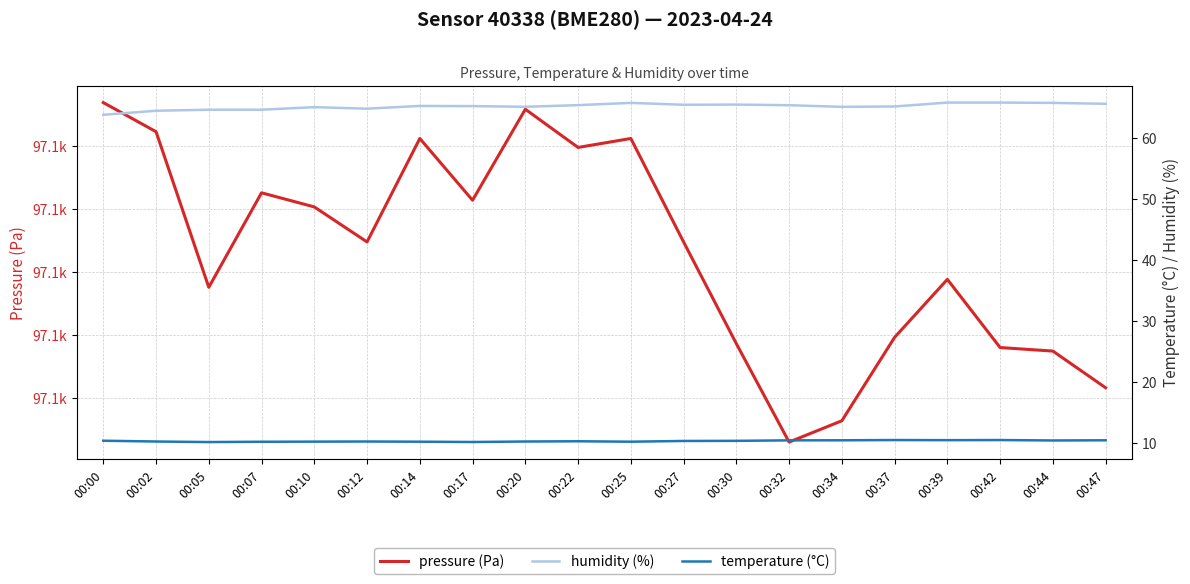

What are all the series names shown in the legend?

pressure (Pa), humidity (%), temperature (°C)